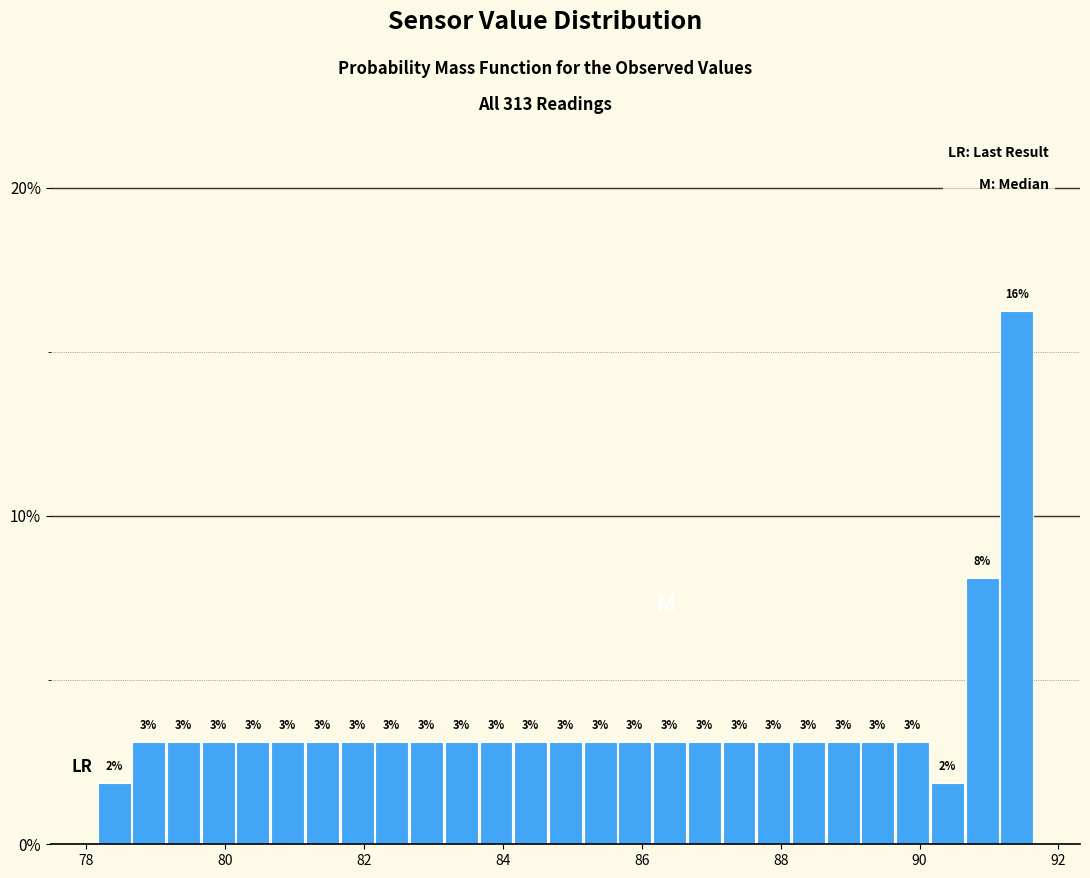

Around what value on the x-axis is the tallest bar? Give the approximate position of its centre, as read against the axis.

91.4